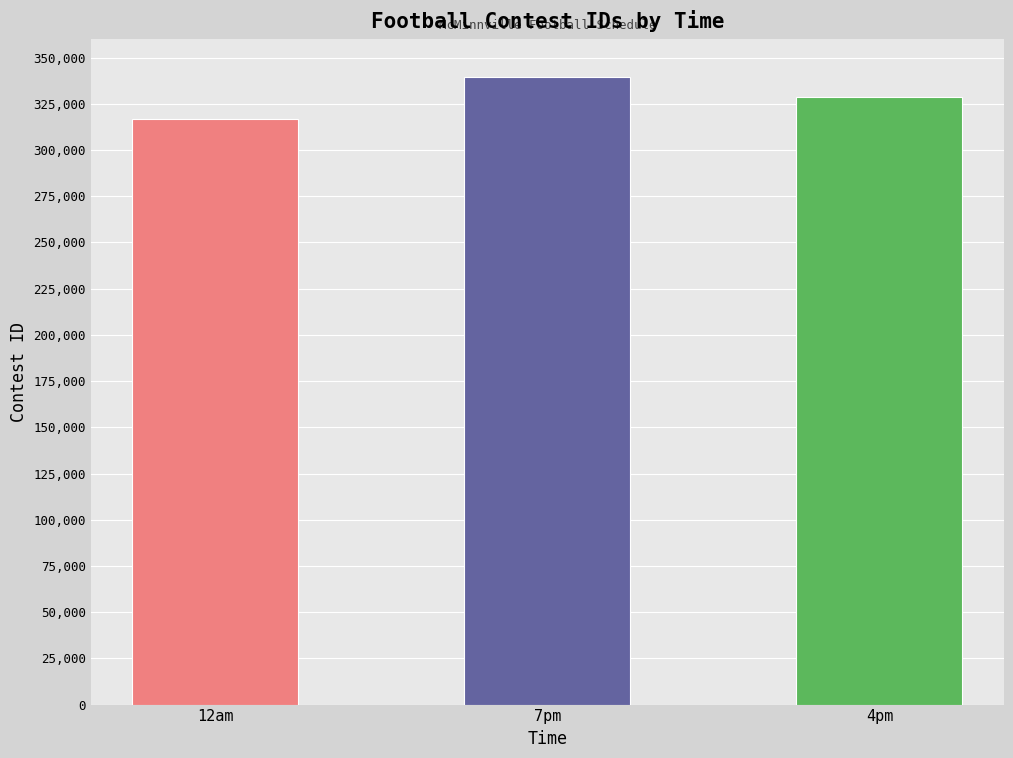

At which category does the chart reach its minimum across all series?

12am